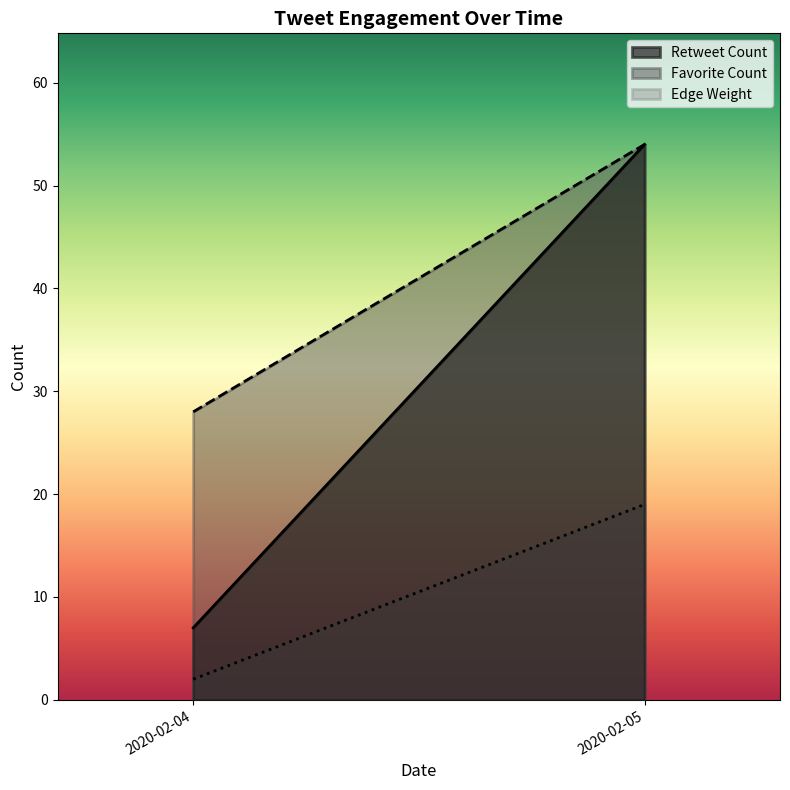

At how many categories does at least one series exceed 7?

2